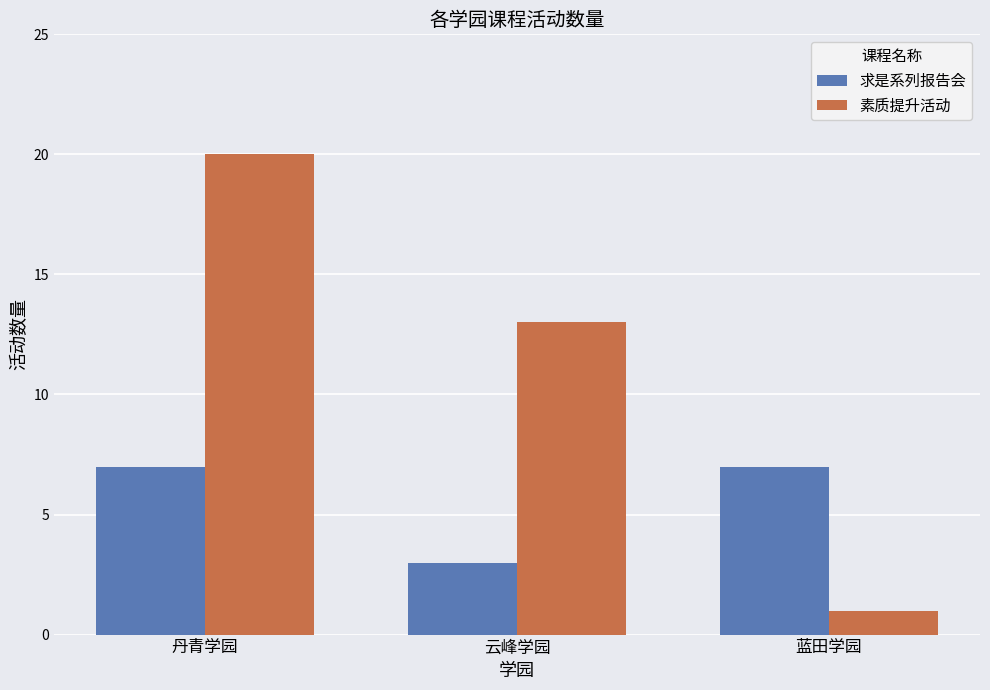

Between 丹青学园 and 蓝田学园, which series saw the biggest shift?

素质提升活动